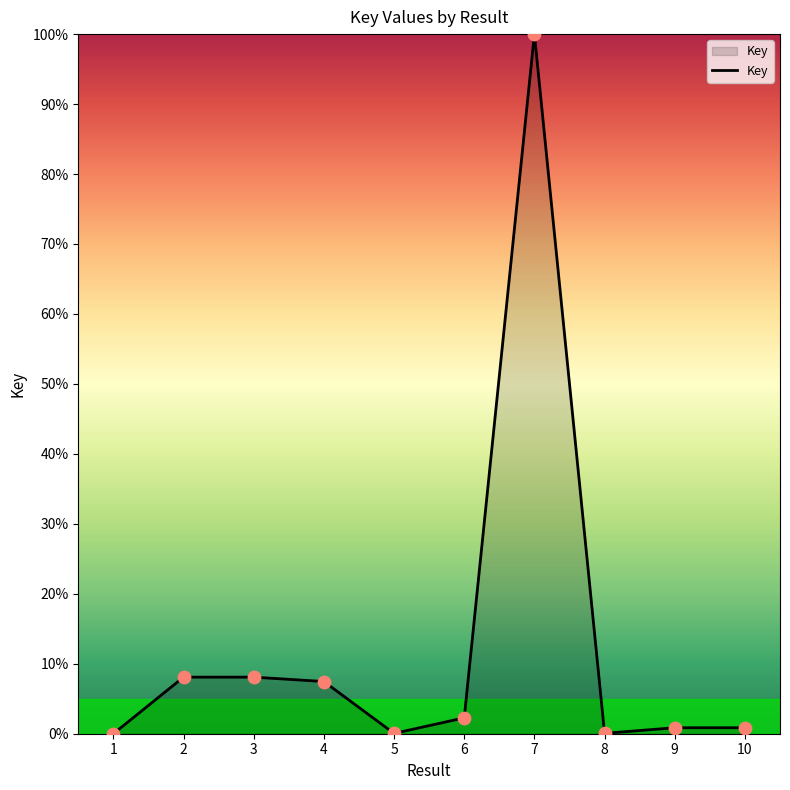

What is the change in value from 5 to 10?

+0.8